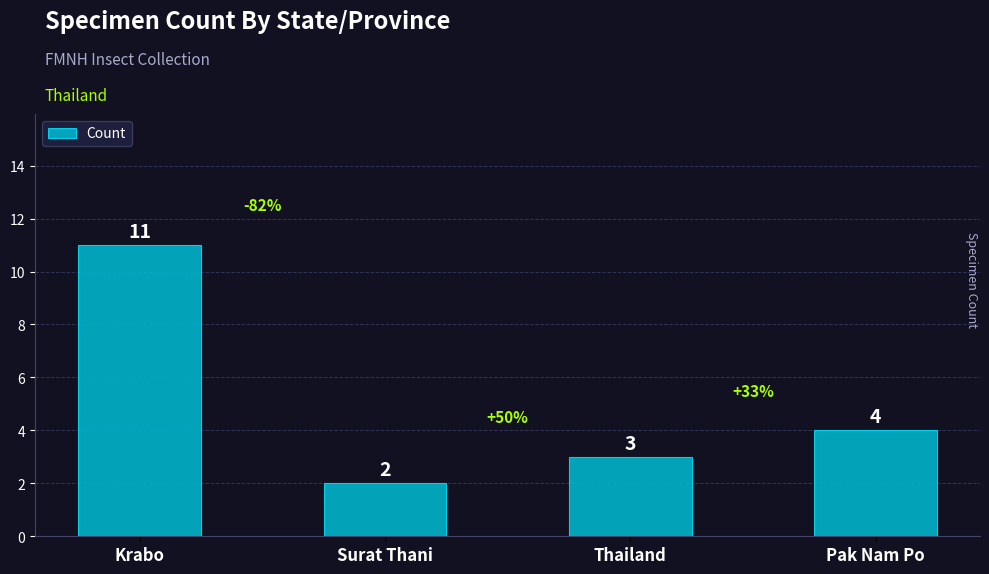

Reading right to left, extract all data points from this chart.

Pak Nam Po=4	Thailand=3	Surat Thani=2	Krabo=11